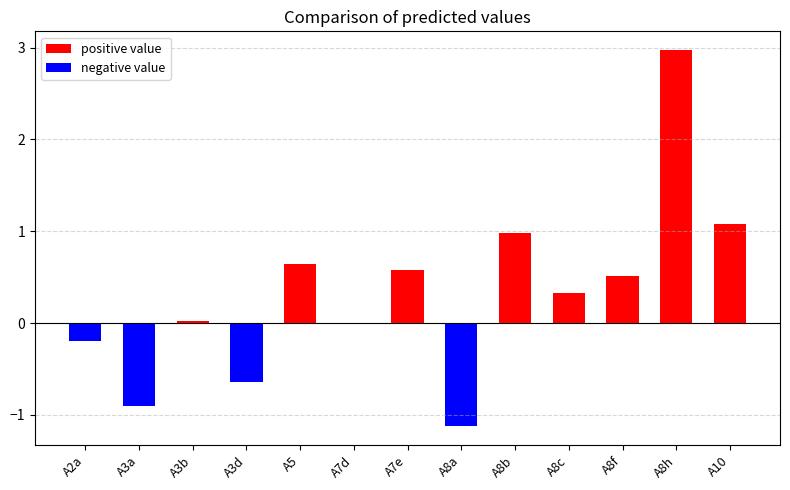

How many data points in positive value are above 0?

8